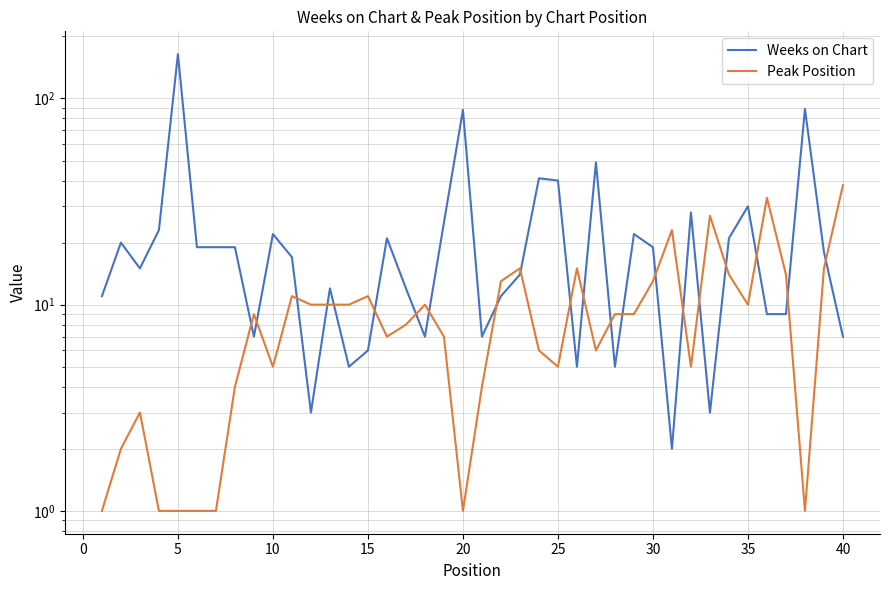

How many data points in Weeks on Chart are less than 18?

20